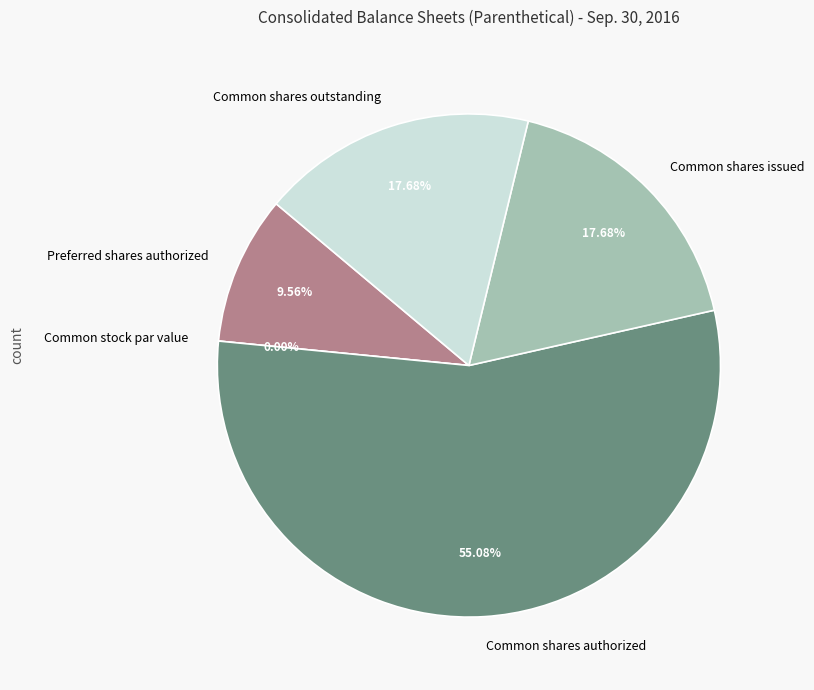

Is there a majority slice in this chart?

Yes